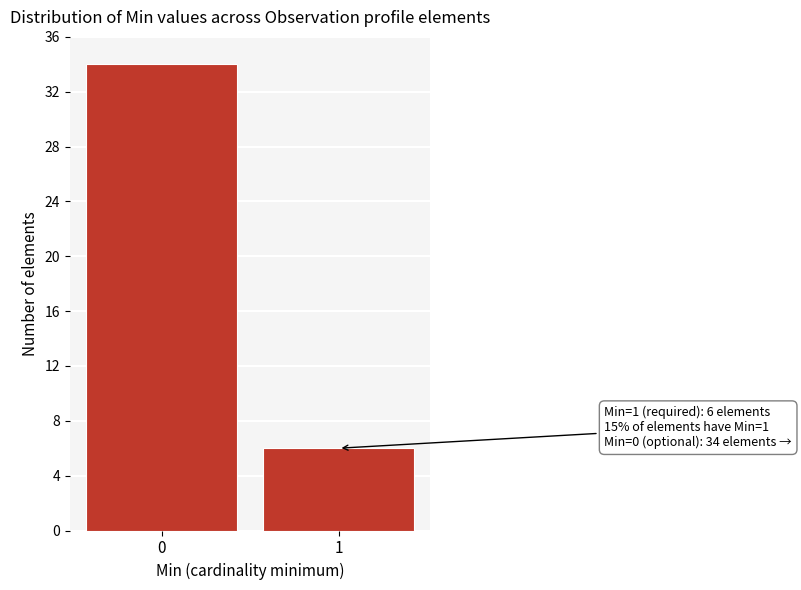

Reading left to right, list all the values displayed in this chart.

34	6